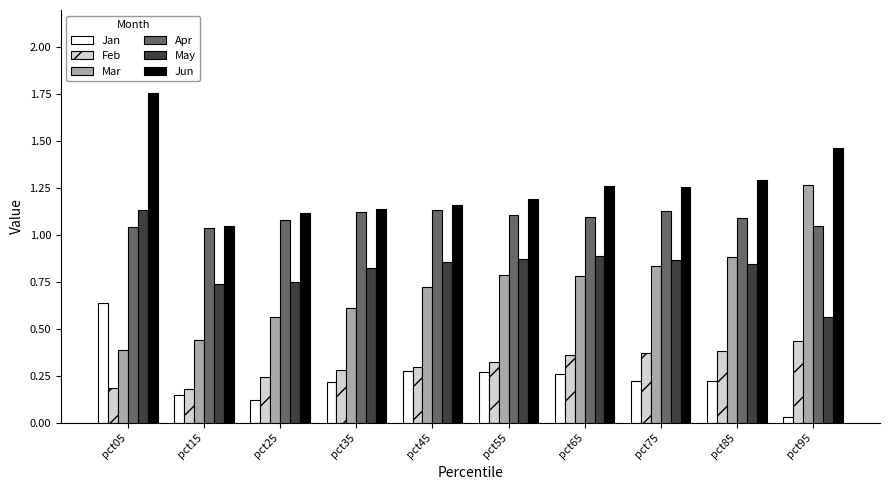

Between pct05 and pct45, which series saw the biggest shift?

Jun